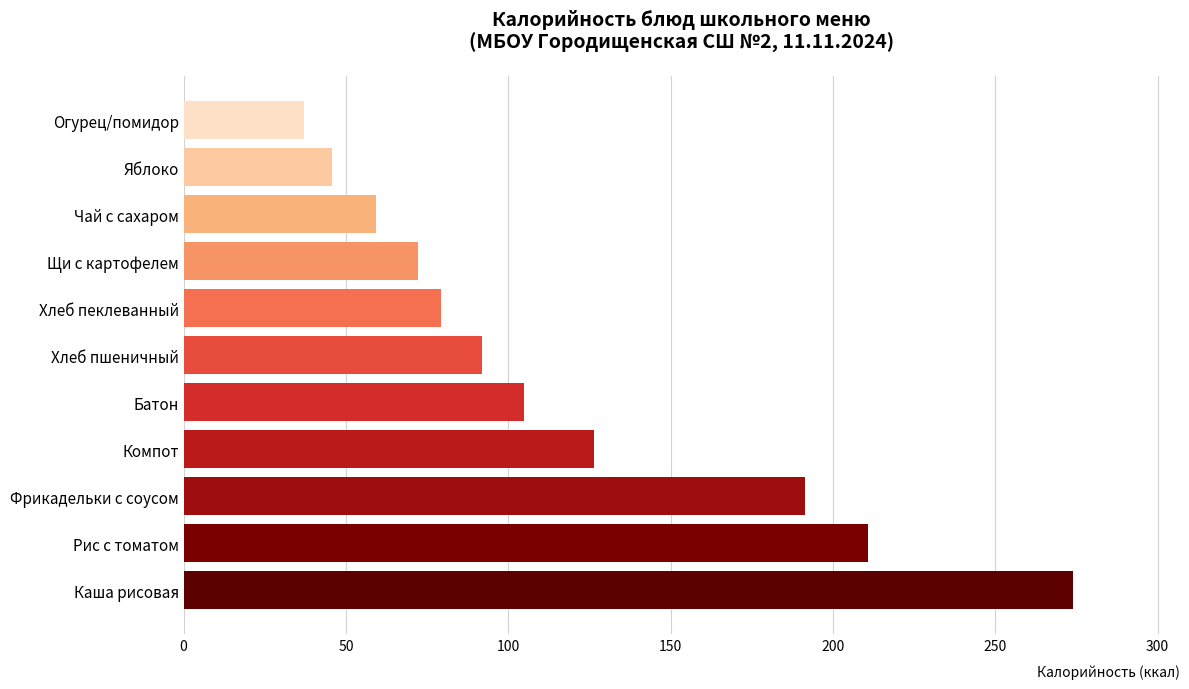

How many bars are there in total?

11